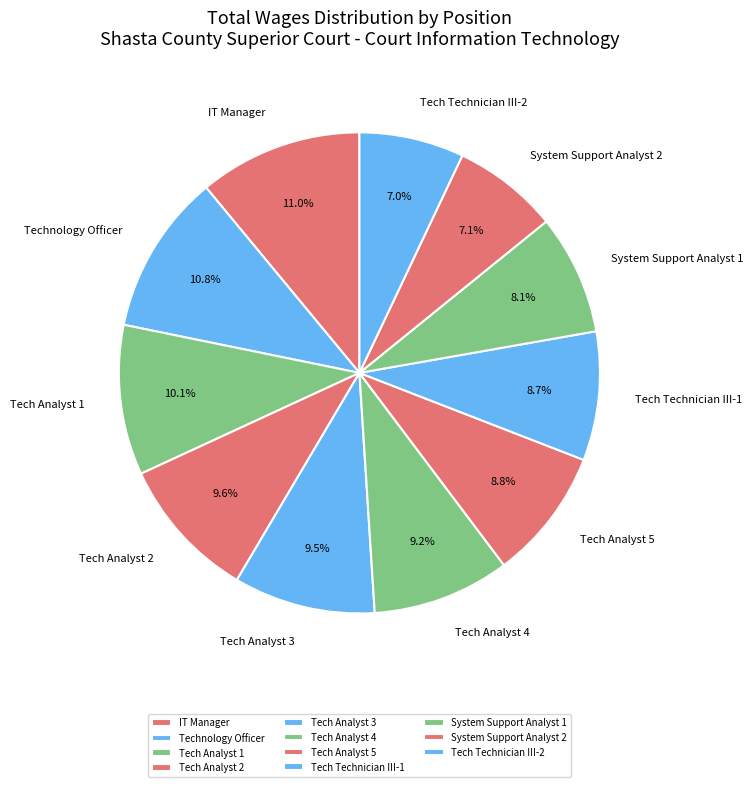

How many slices are in this pie chart?

11